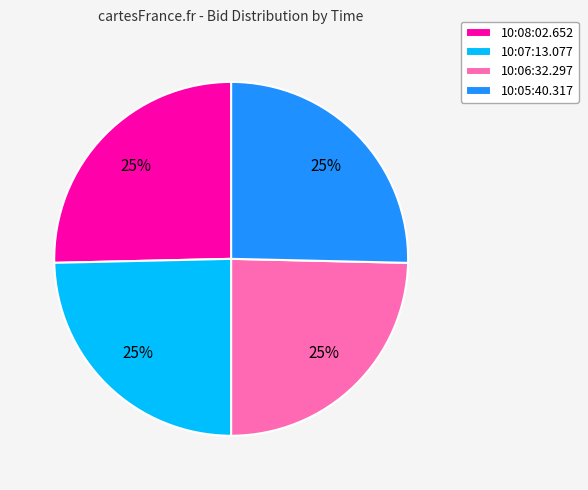

To the nearest percent, what percentage of the pie is 10:08:02.652?

25%